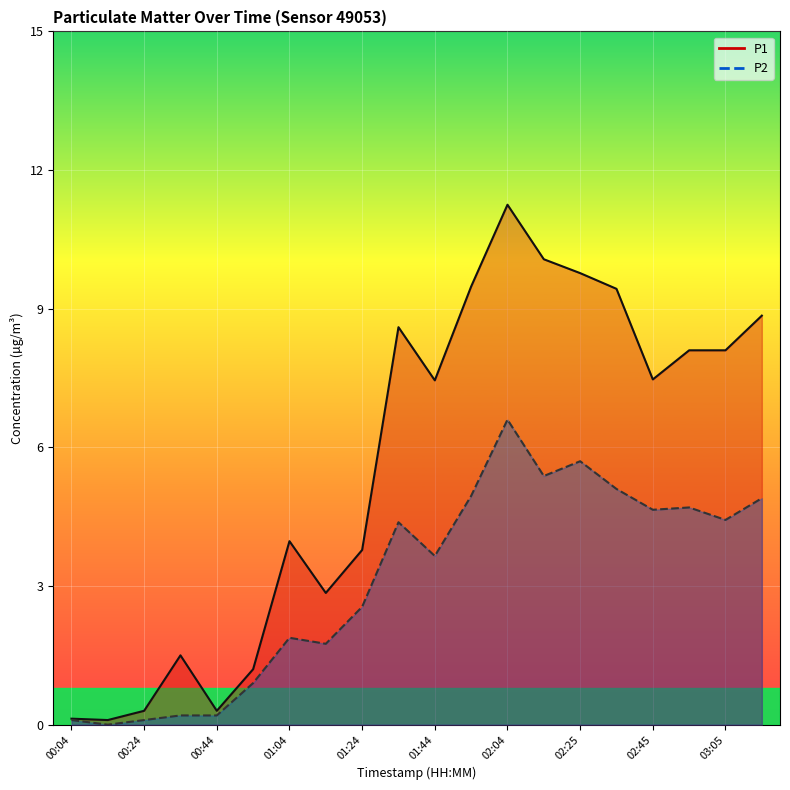

How many interior local peaks does the P2 series have?

5